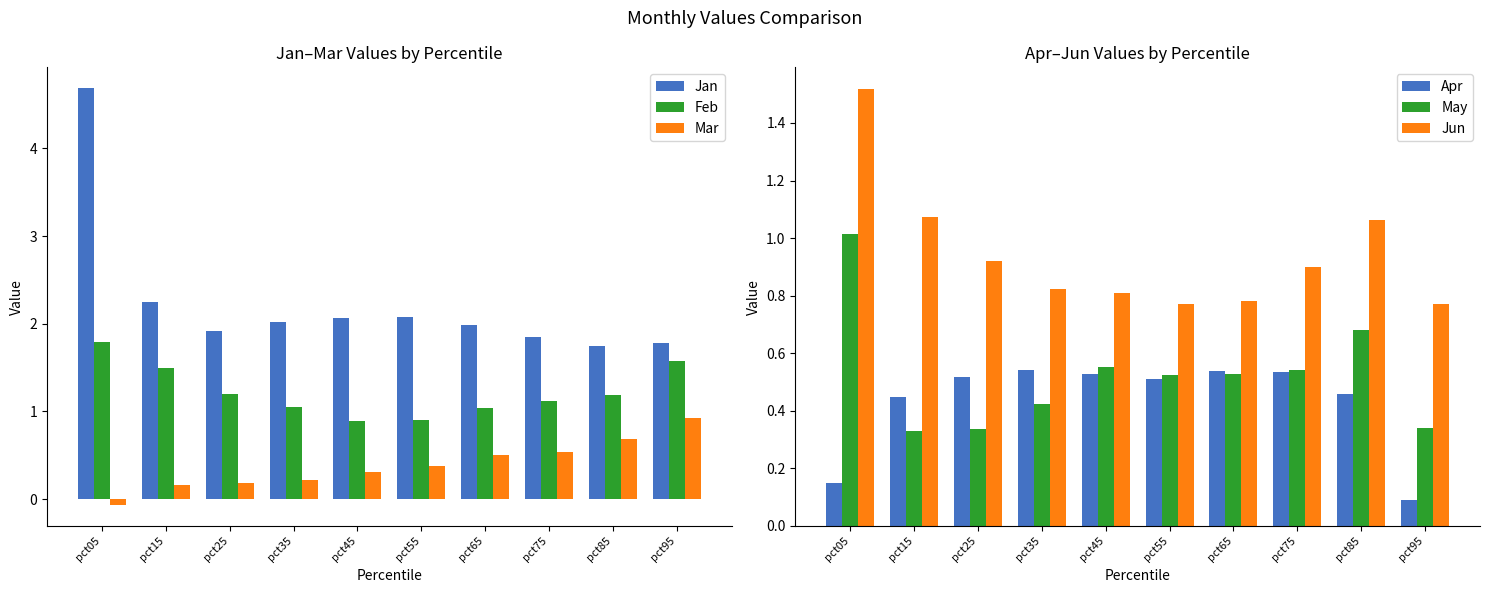

The value of Jun at pct65 is 0.8. True or false?

True